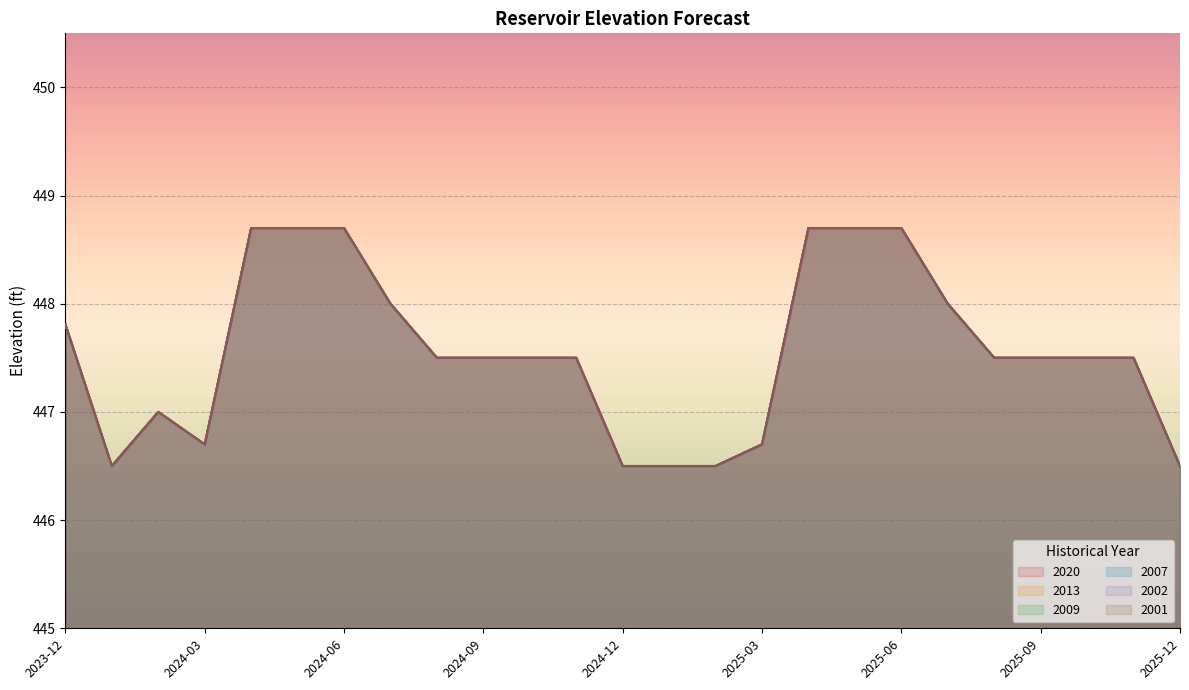

What is the label of the 22nd point from the left?

2025-09